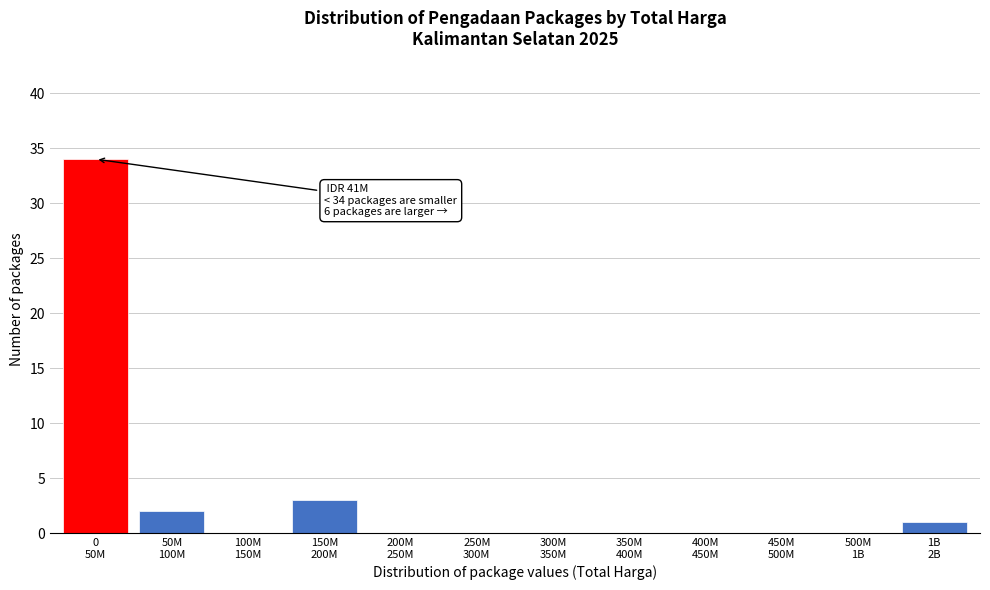

What is the sum of all values?

40